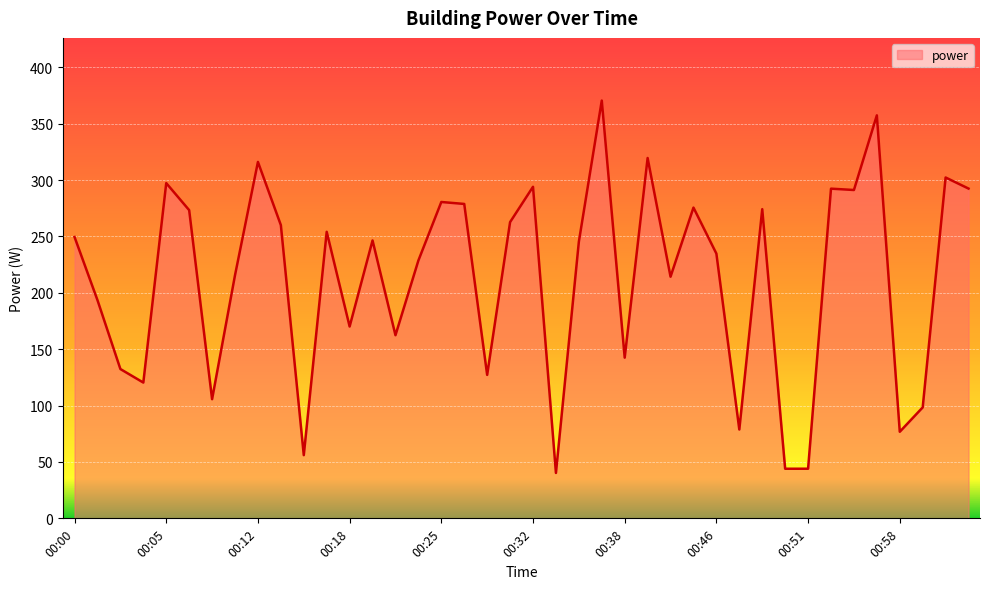

What is the smallest value displayed?

40.3